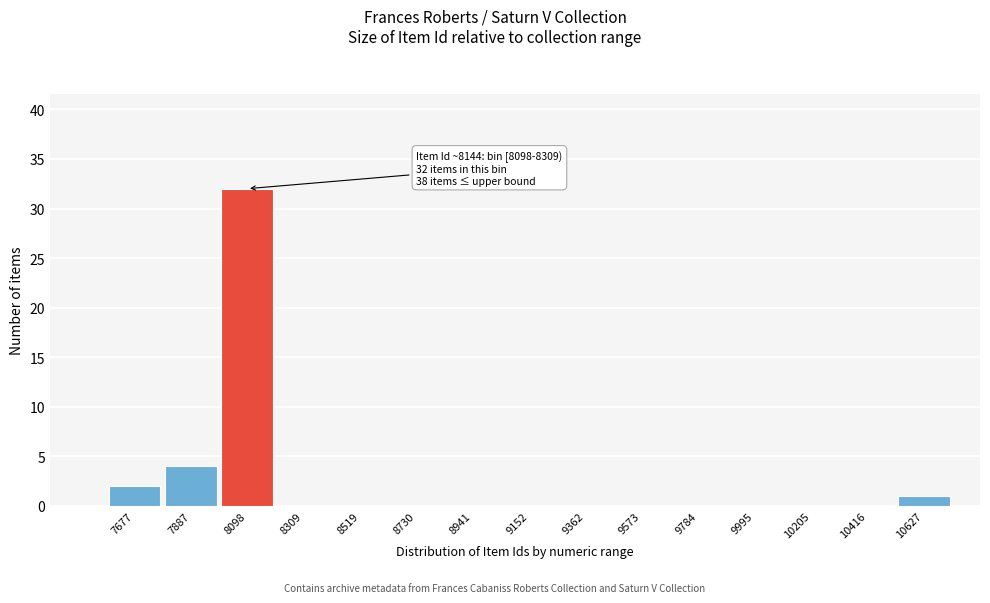

Reading left to right, list all the values displayed in this chart.

7677=2	7887=4	8098=32	8309=0	8519=0	8730=0	8941=0	9152=0	9362=0	9573=0	9784=0	9995=0	10205=0	10416=0	10627=1